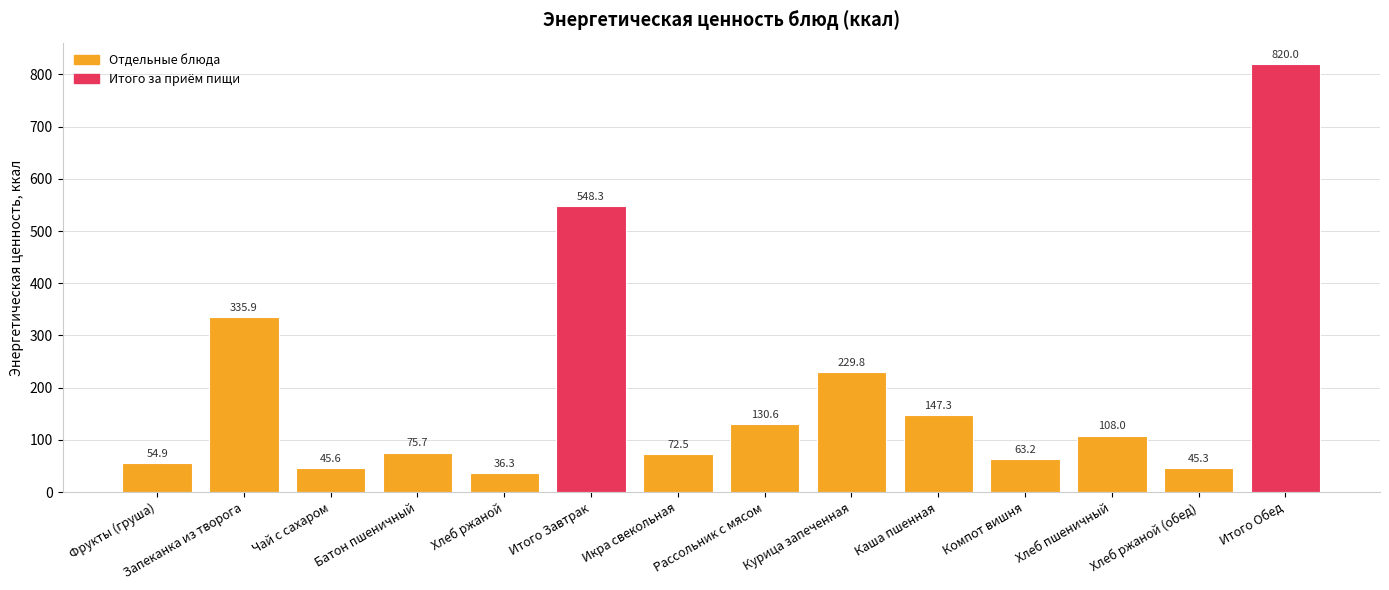

What is the sum of all values?

2713.3